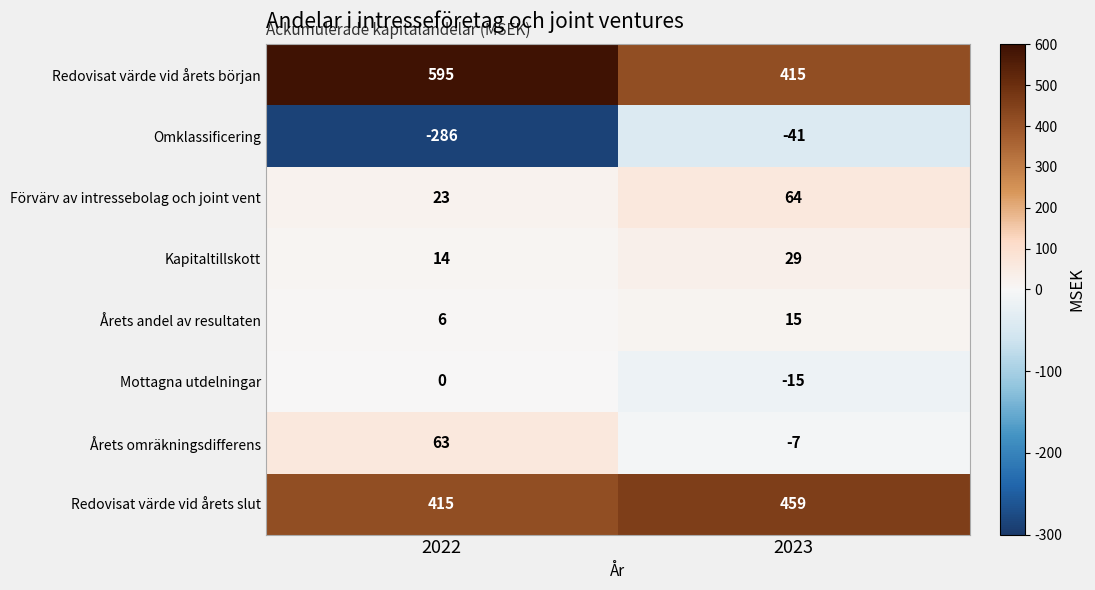

At which category does the chart reach its peak across all series?

2022